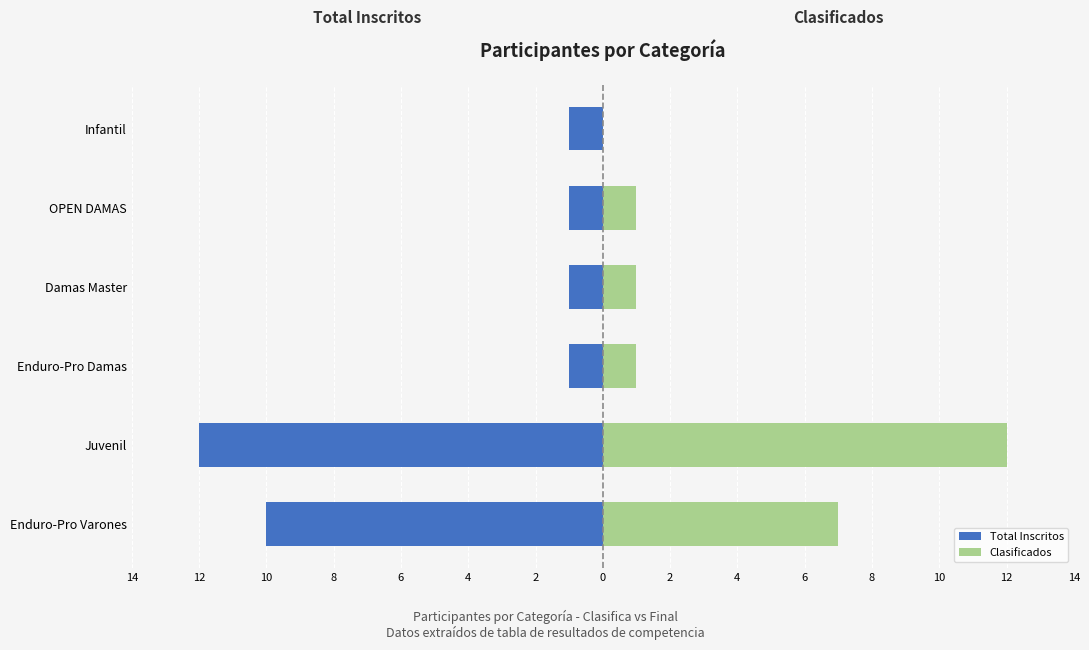

What is the greatest value displayed?

12